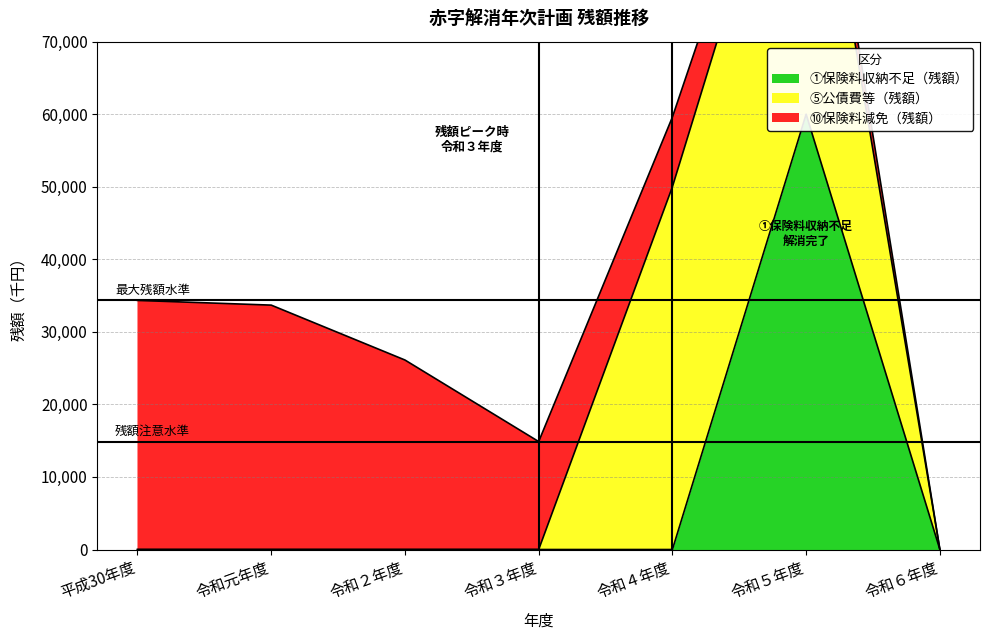

What are all the series names shown in the legend?

①保険料収納不足（残額）, ⑤公債費等（残額）, ⑩保険料減免（残額）